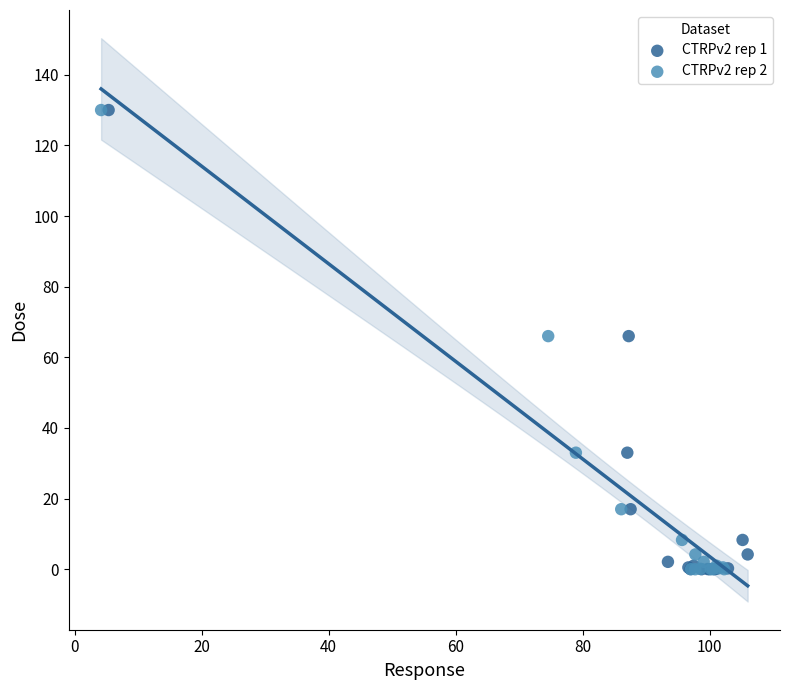

What are all the series names shown in the legend?

CTRPv2 rep 1, CTRPv2 rep 2